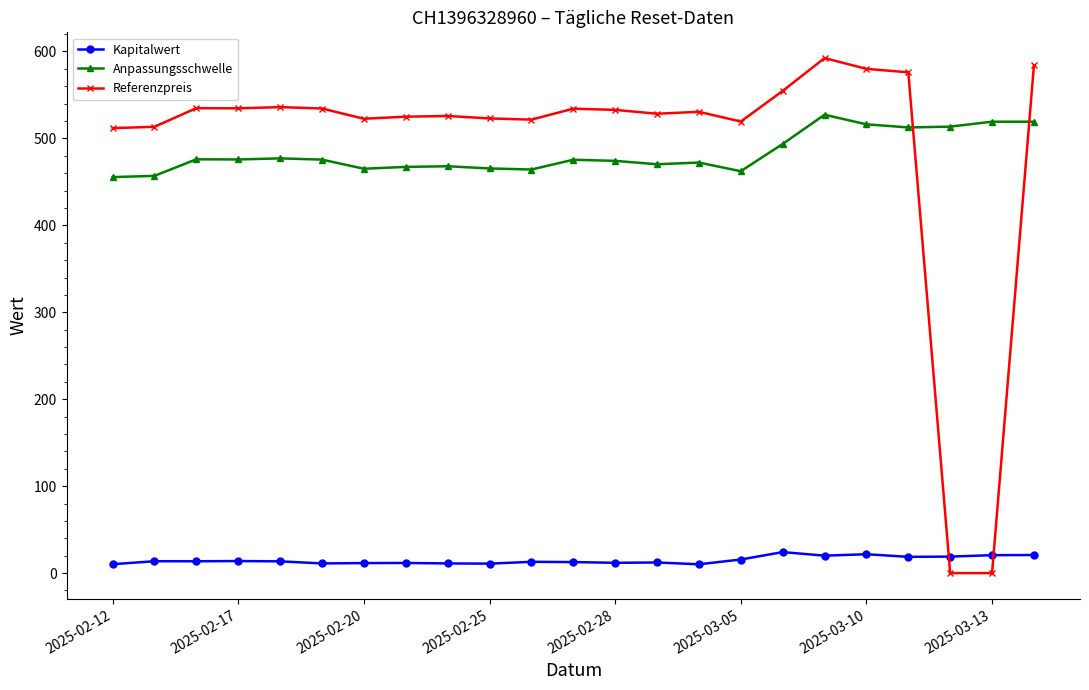

How many categories are shown in the chart?

23